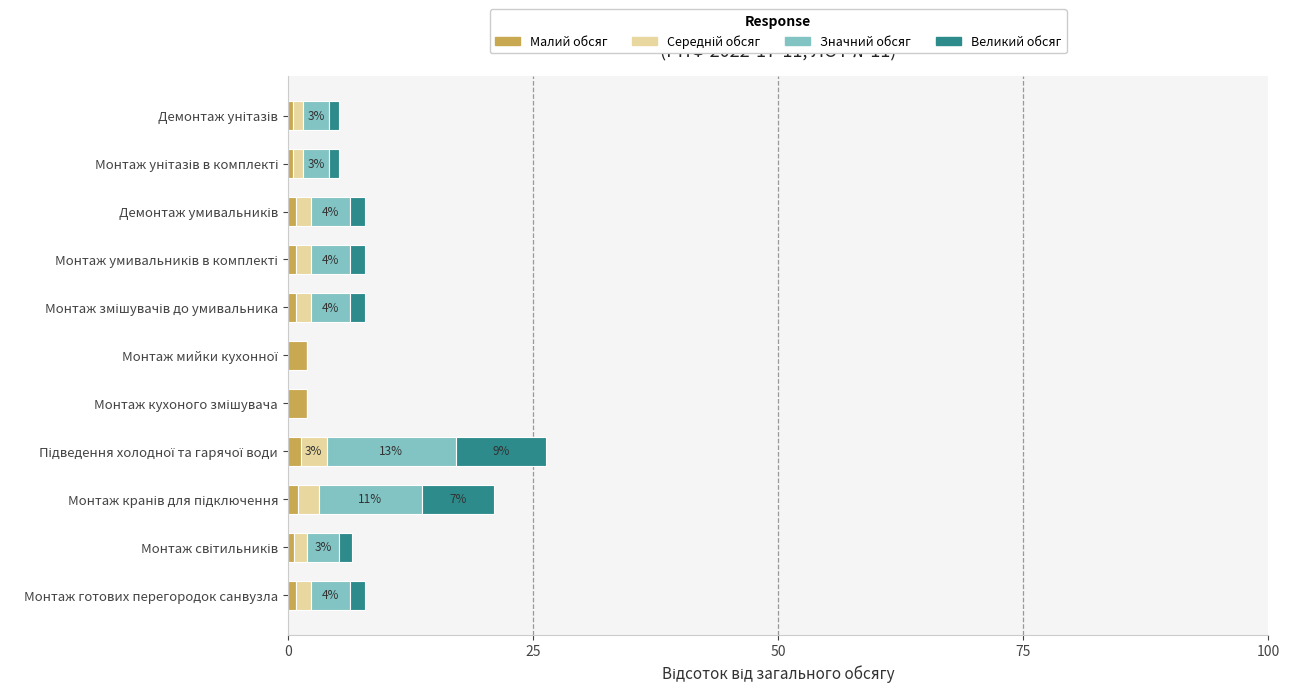

Count the number of data series in this chart.

4